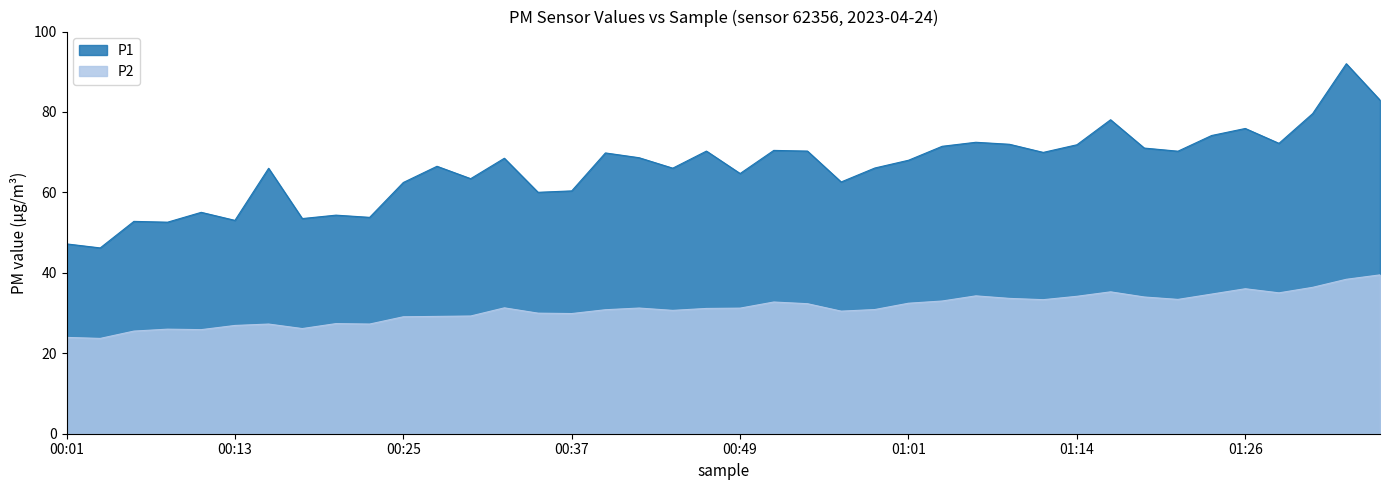

Rank the categories by P1 value from lowest to highest.

00:03, 00:01, 00:08, 00:06, 00:13, 00:18, 00:23, 00:20, 00:10, 00:35, 00:37, 00:25, 00:57, 00:30, 00:49, 00:15, 00:44, 00:59, 00:27, 01:01, 00:32, 00:42, 00:40, 01:11, 01:21, 00:47, 00:54, 00:52, 01:18, 01:04, 01:14, 01:09, 01:28, 01:06, 01:23, 01:26, 01:16, 01:31, 01:36, 01:33